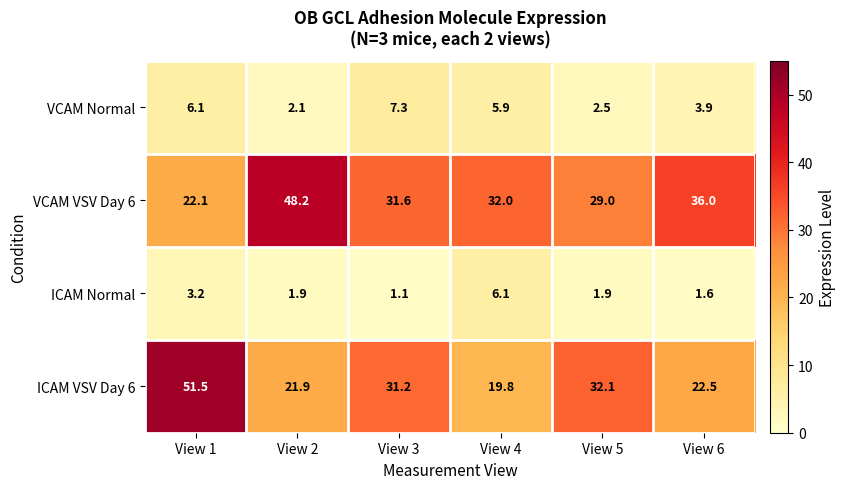

Which series changed the most between View 2 and View 6?

VCAM VSV Day 6